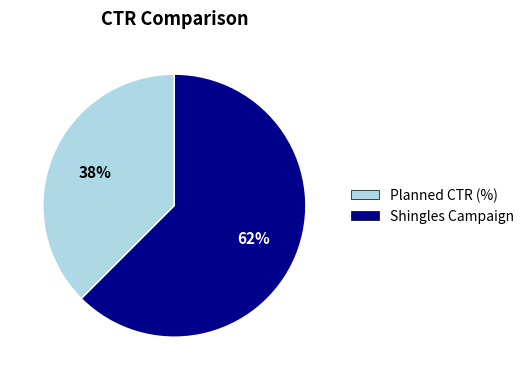

True or false: Planned CTR (%) accounts for 38% of the total.

True